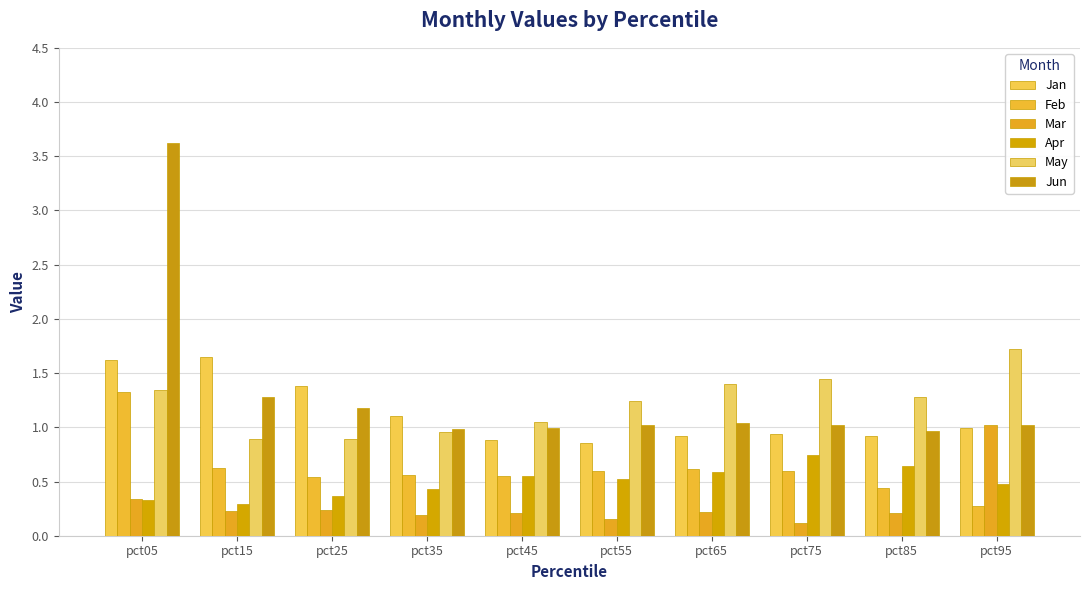

At pct05, list the series in order from smallest to largest.

Apr, Mar, Feb, May, Jan, Jun